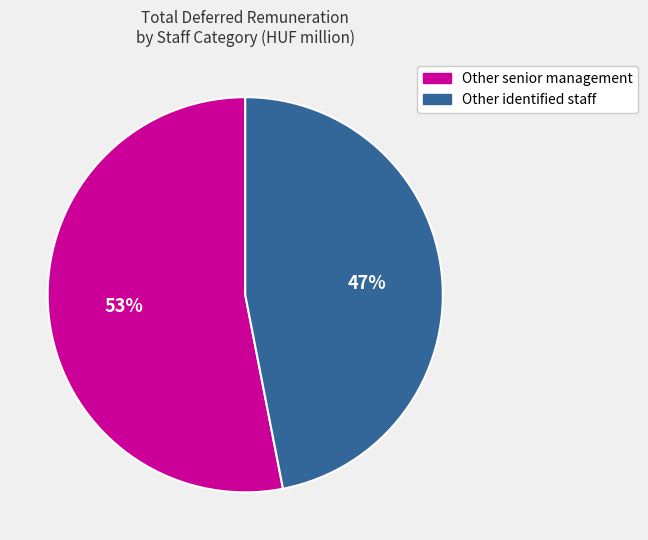

To the nearest percent, what is the difference between the largest and smallest slice percentages?

6%